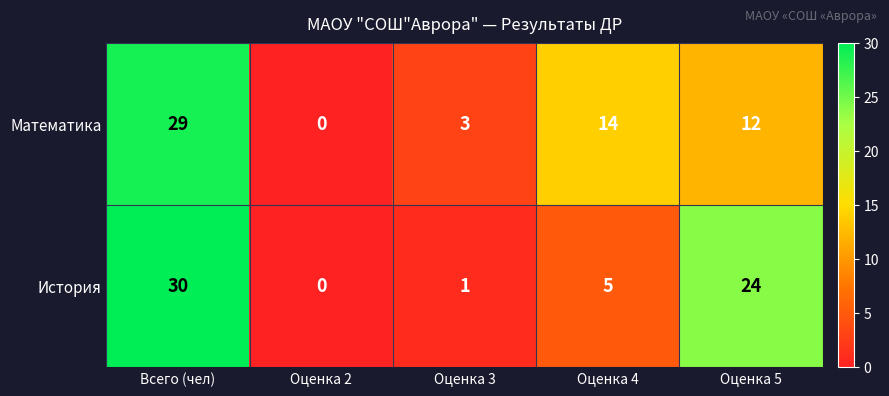

At which category is the sum across all series the highest?

Всего (чел)